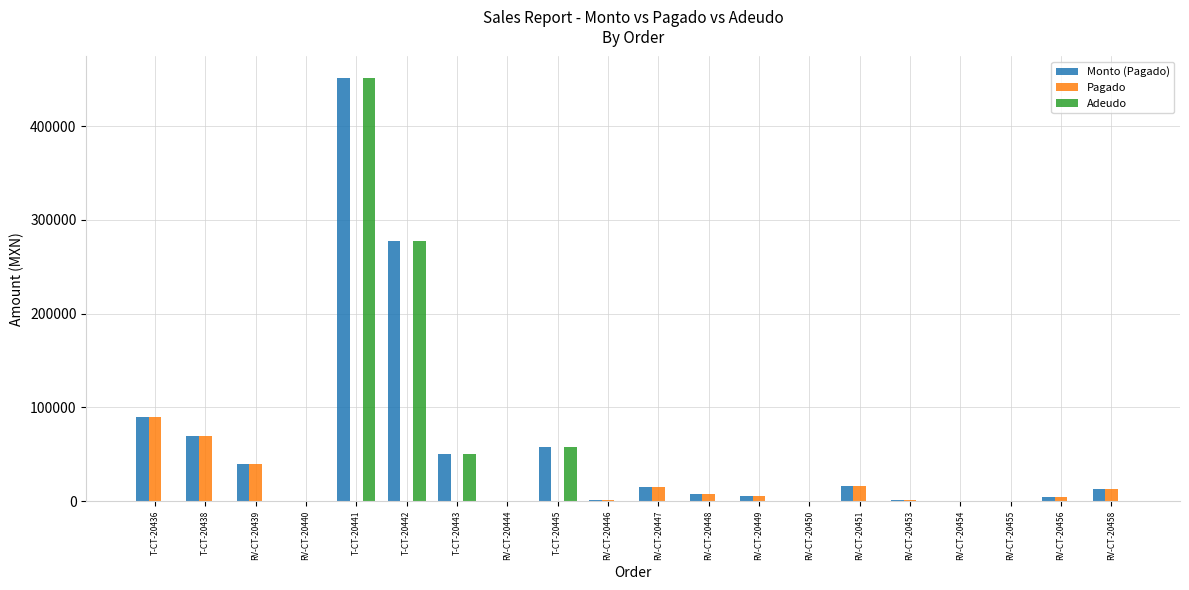

The value of Monto (Pagado) at RV-CT-20454 is 500.0. True or false?

True